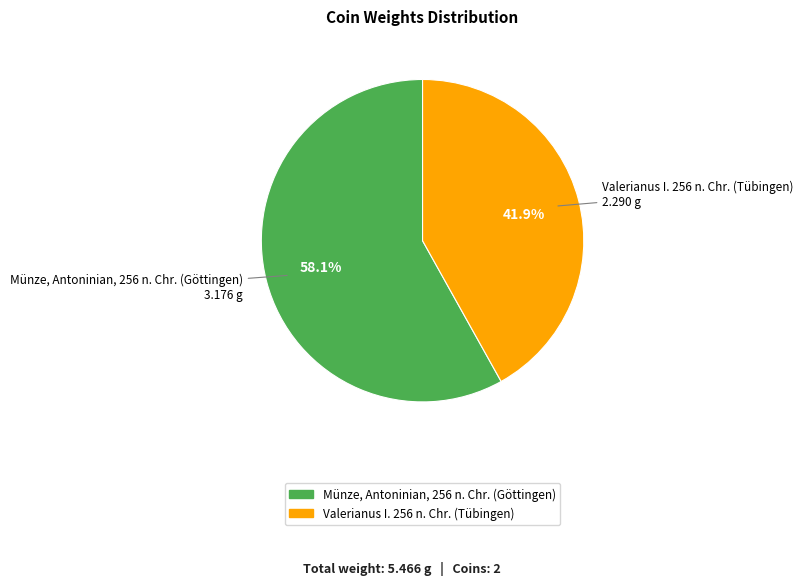

Is there any slice that represents more than half of the pie?

Yes